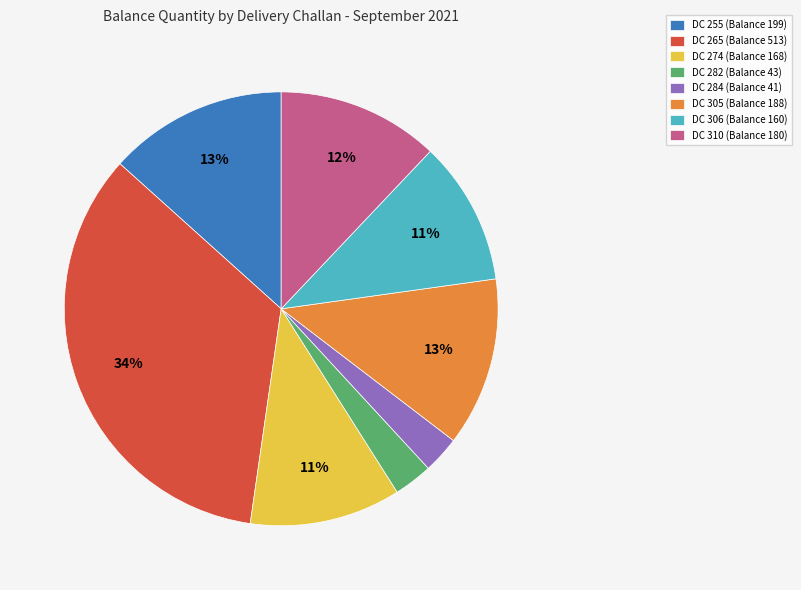

What is the largest slice in the pie chart?

DC 265 (Balance 513)